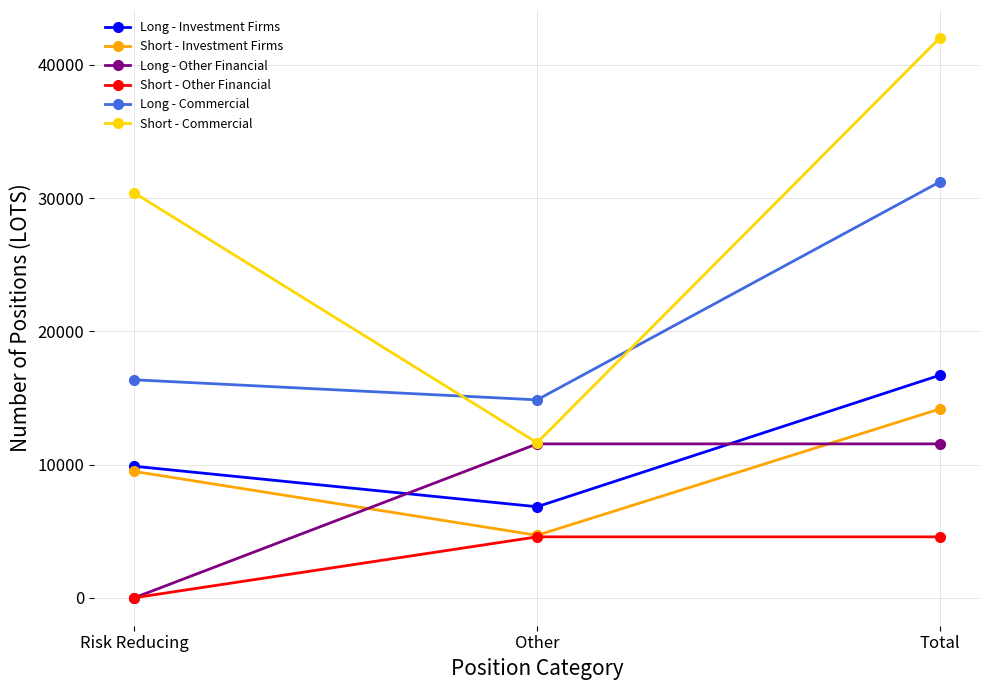

Which series changed the most between Other and Total?

Short - Commercial